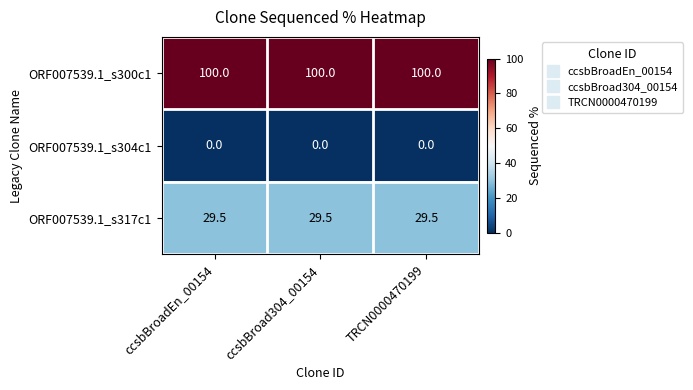

What is the difference between the highest and lowest values at ccsbBroad304_00154?

100.0